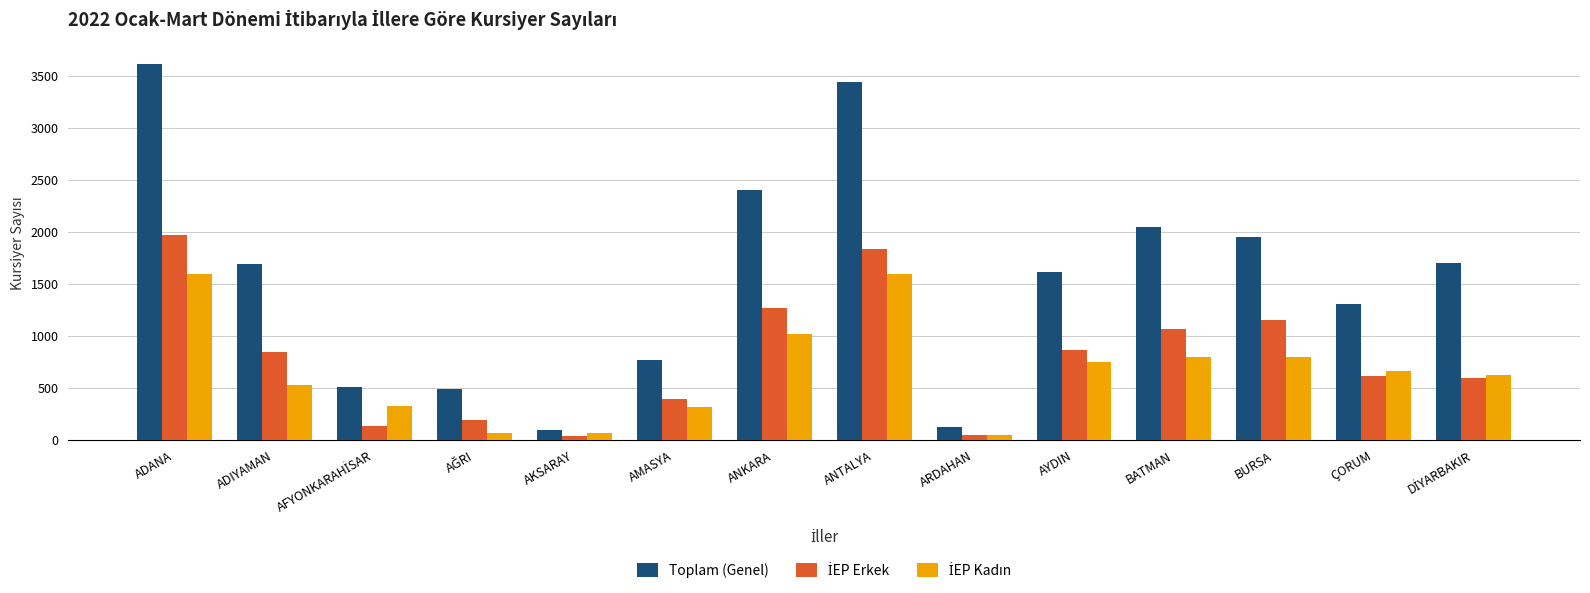

Which series has the widest spread of values?

Toplam (Genel)